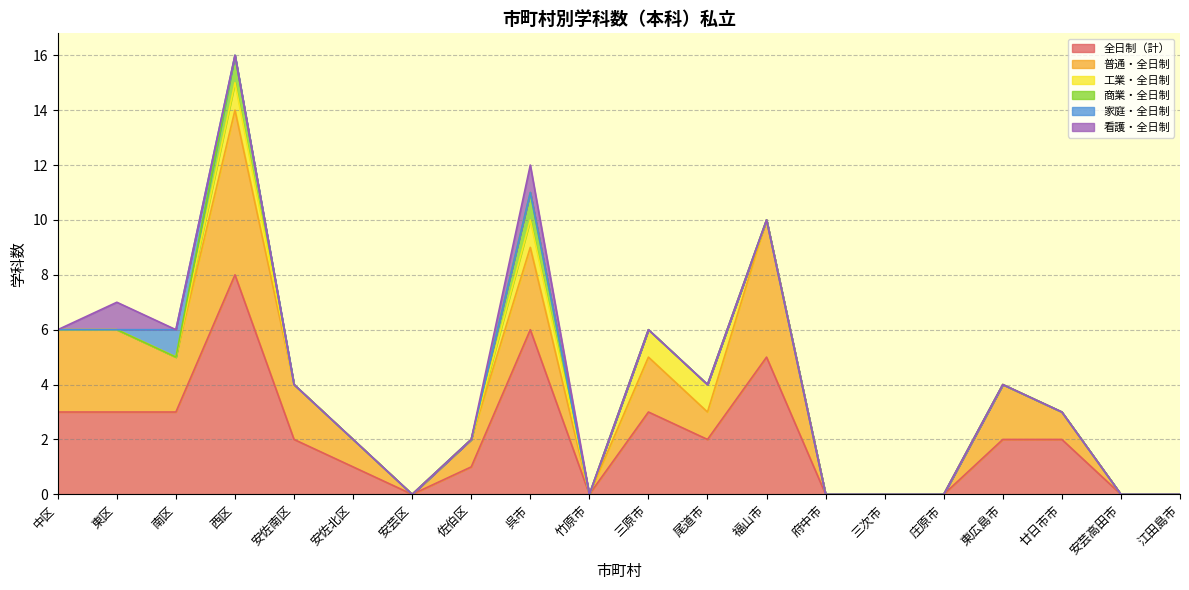

How many values in the 全日制（計） series are below 2?

9